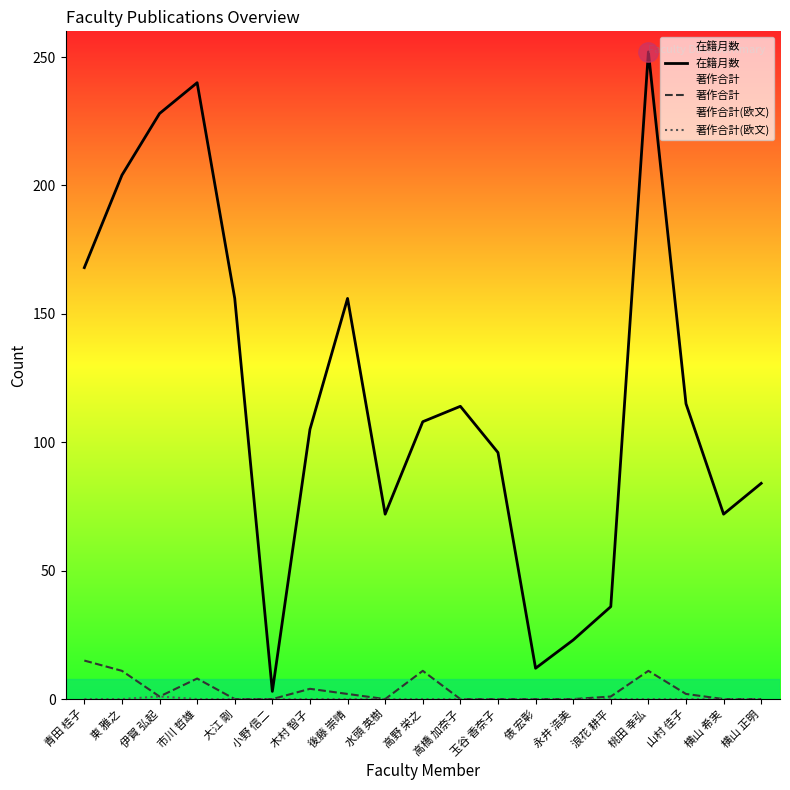

True or false: 著作合計(欧文) has more than 1 points higher than both neighbors.

False